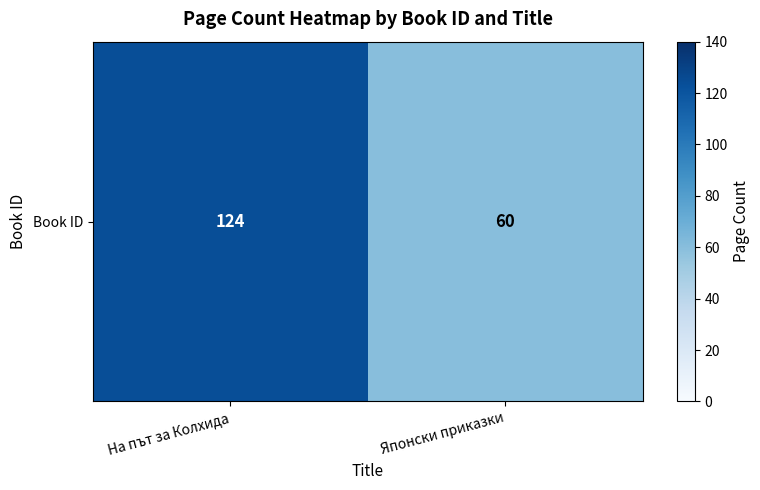

The chart shows a value of 177 at На път за Колхида. True or false?

False